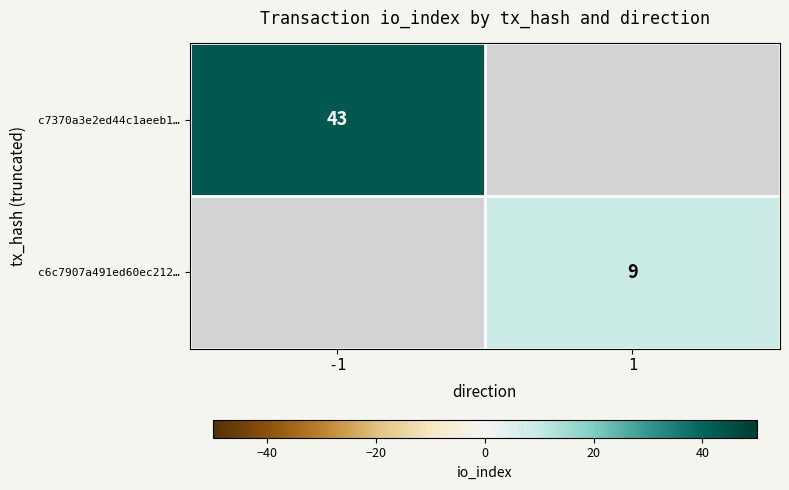

The value of c7370a3e2ed44c1aeeb1… at -1 is 43. True or false?

True